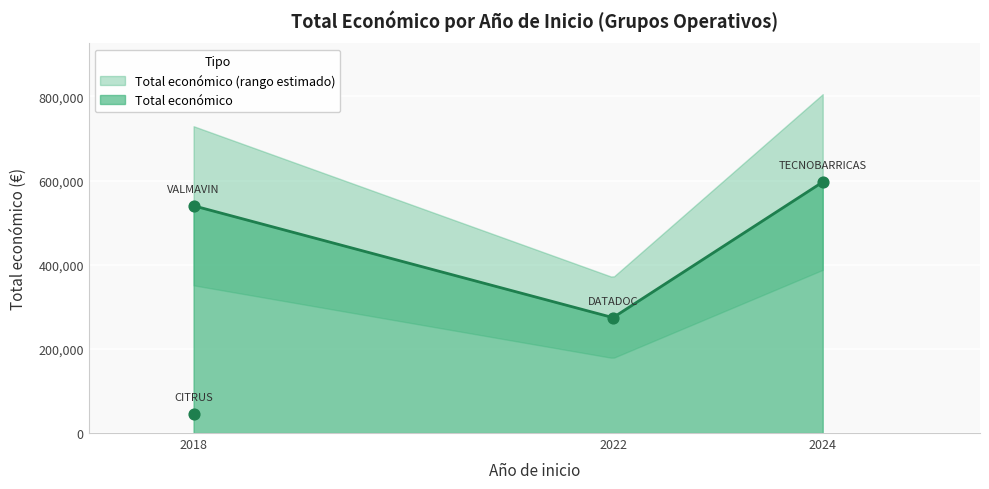

Between 2022 and 2018, which is larger?

2022